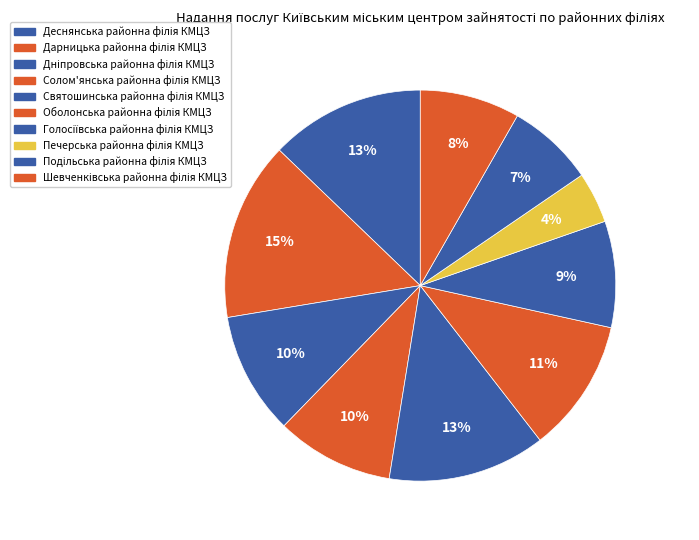

What is the largest slice in the pie chart?

Дарницька районна філія КМЦЗ